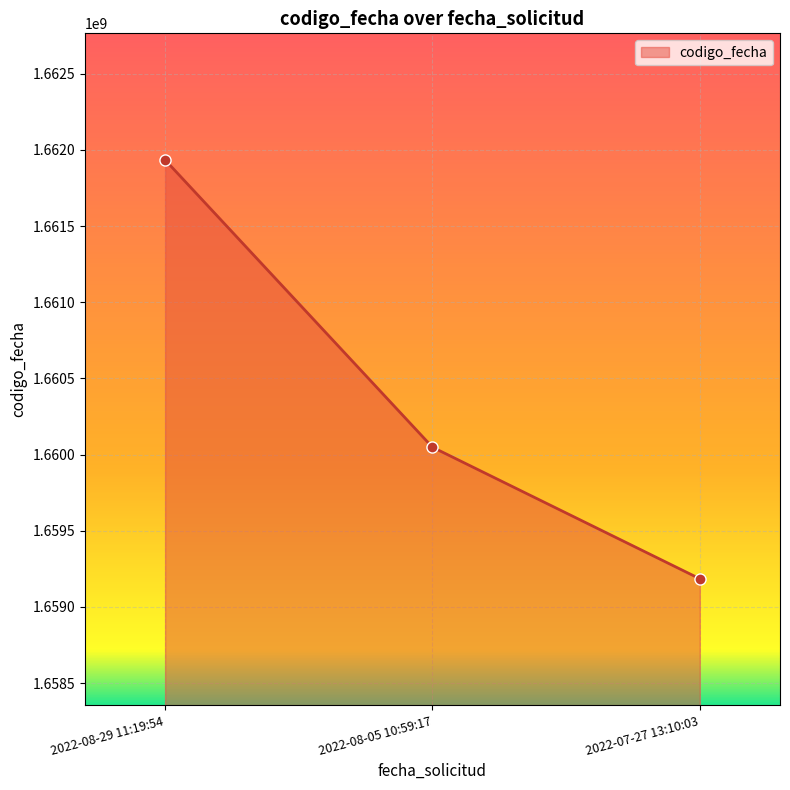

What is the greatest value displayed?

1661934586